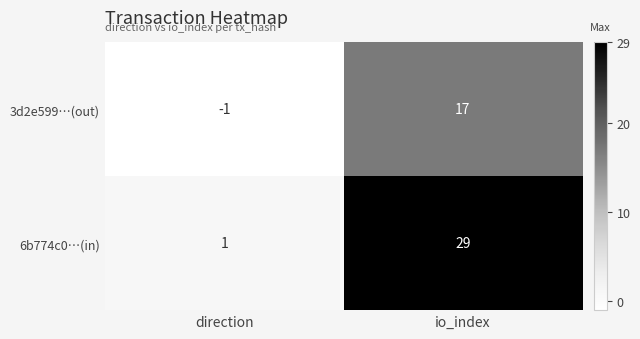

Which series has the largest range (max minus min)?

6b774c0…(in)